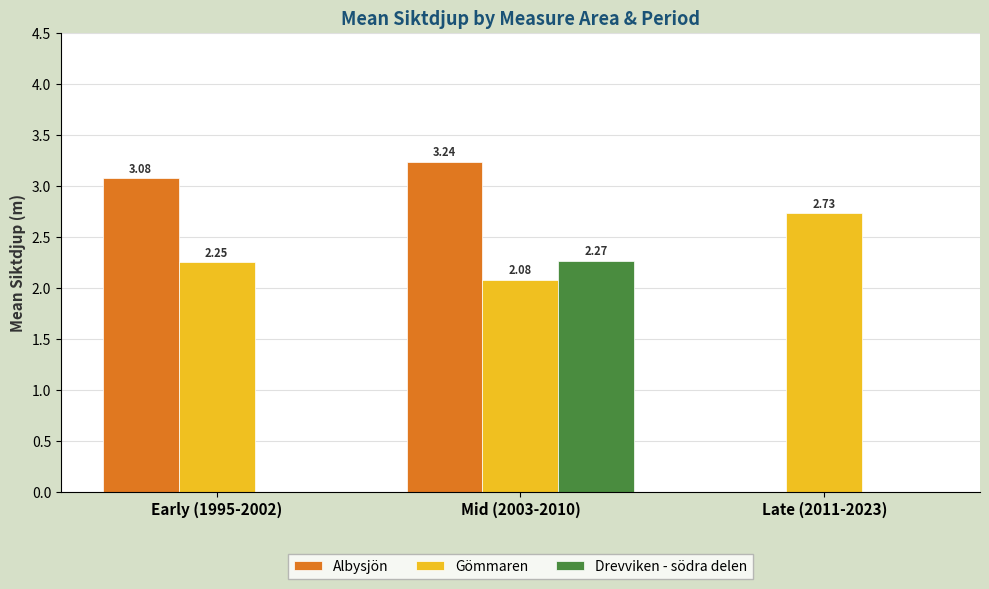

Is the value of Gömmaren at Early (1995-2002) greater than the value of Albysjön at Mid (2003-2010)?

No